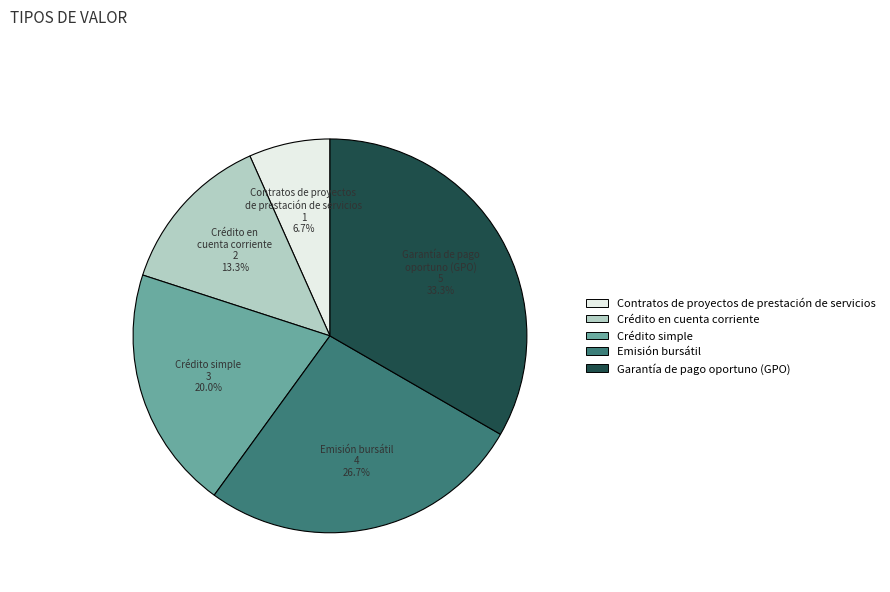

True or false: Crédito en cuenta corriente accounts for 13% of the total.

True